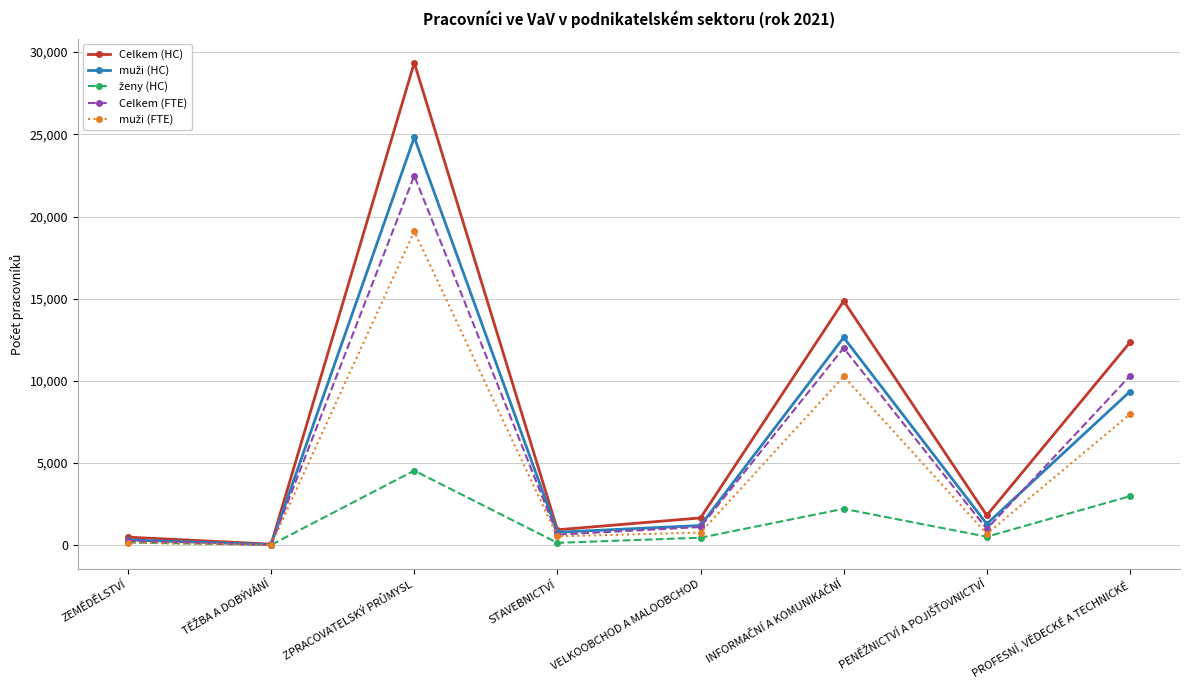

What is the highest value of the Celkem (HC) series?

29355.0